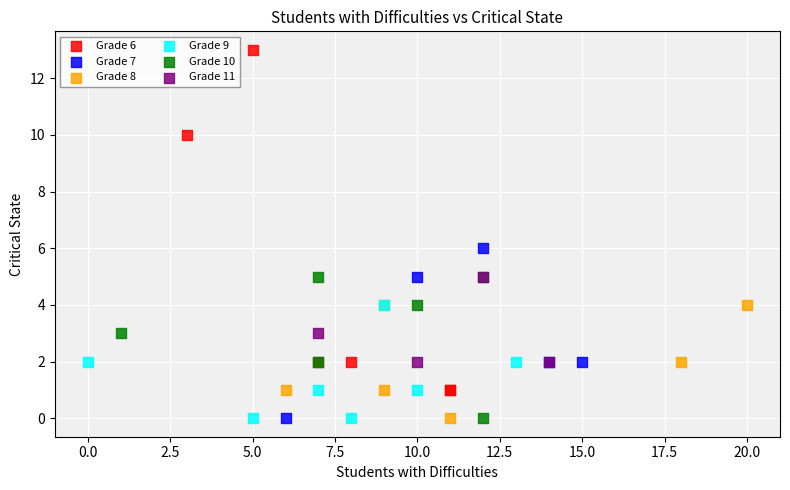

Which series reaches the maximum Y coordinate?

Grade 6